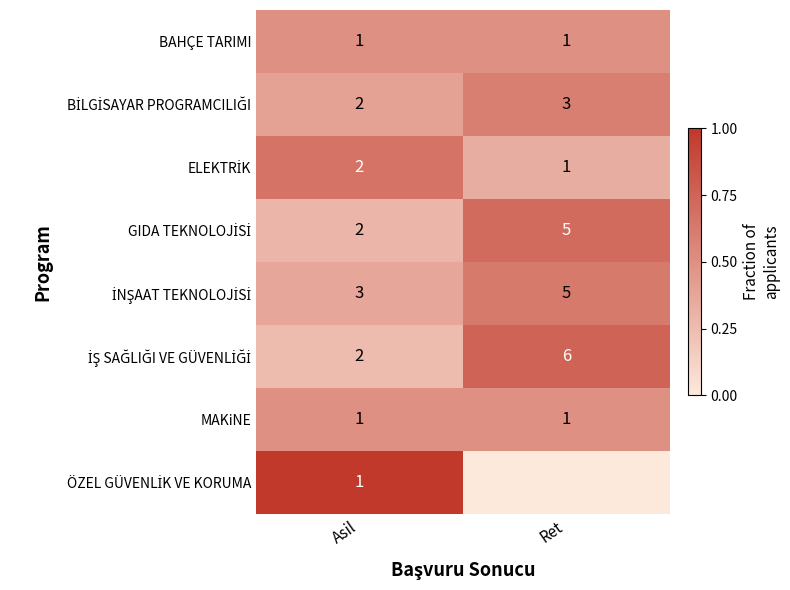

True or false: BAHÇE TARIMI has a value of 1 at Asil.

True